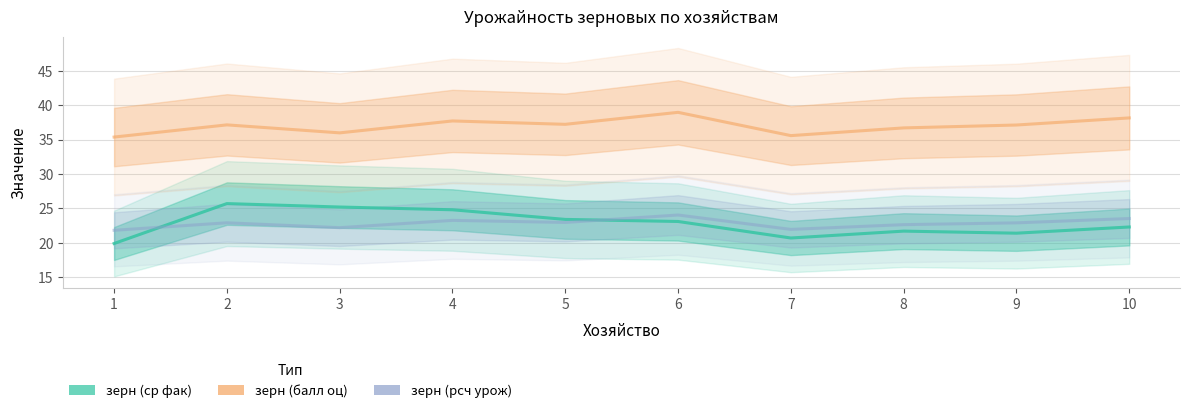

What is the average value of the зерн (ср фак) series?

22.8